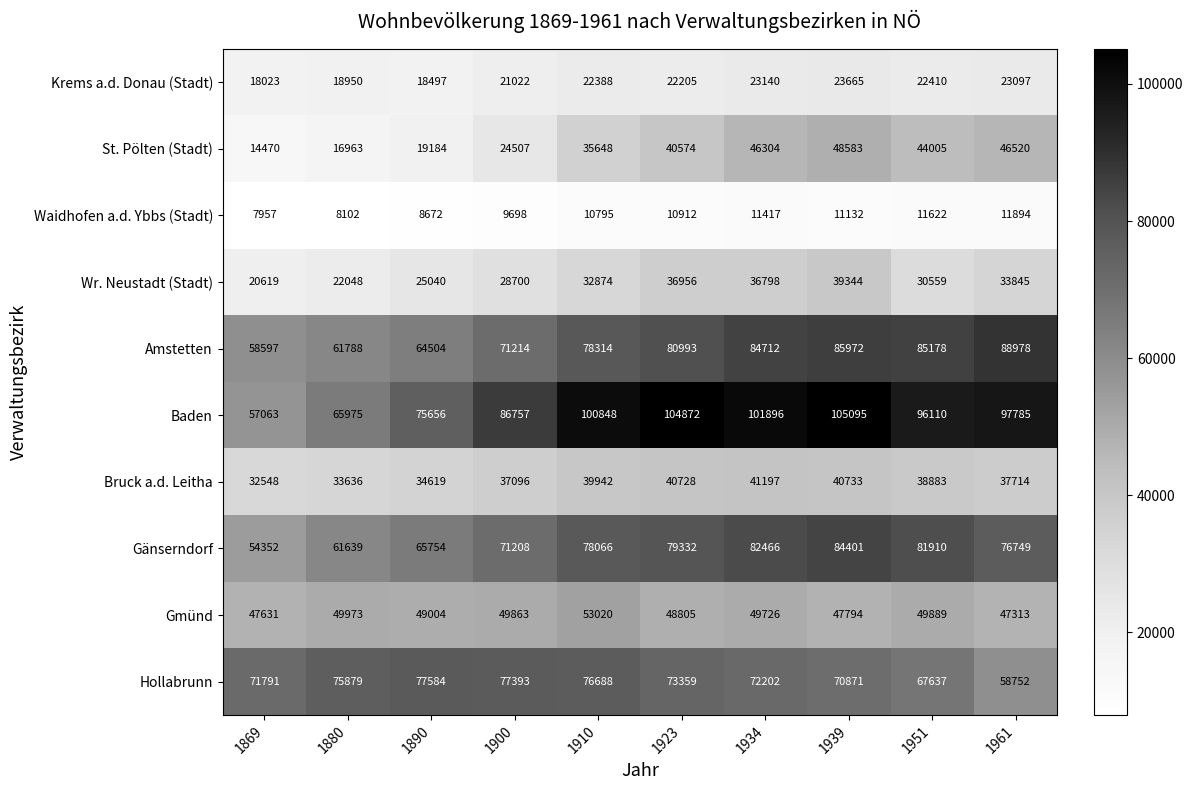

Which series has the largest range (max minus min)?

Baden